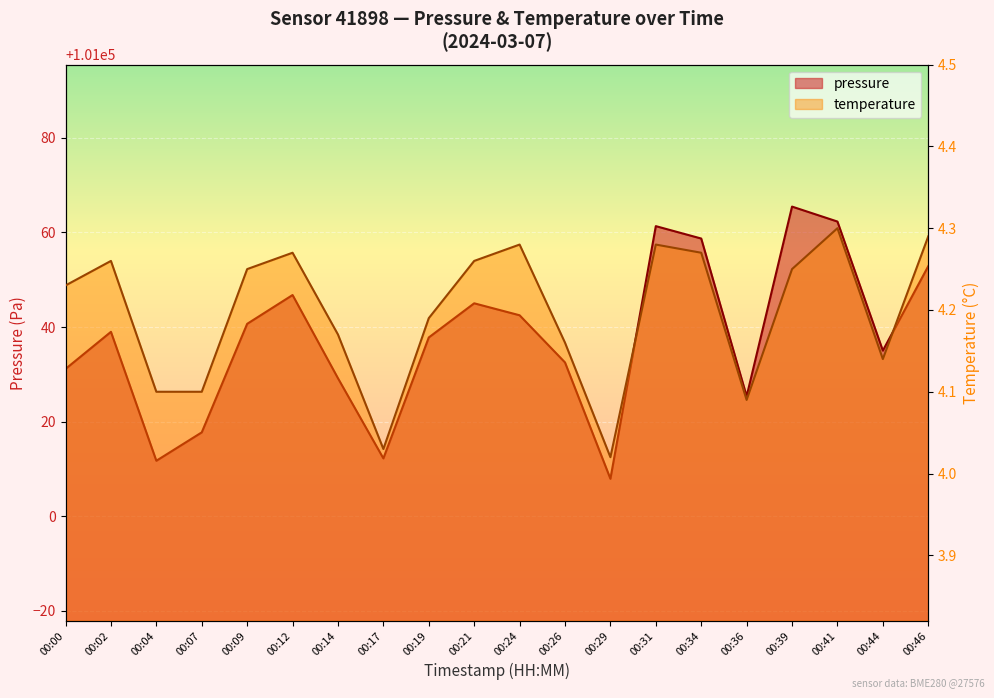

What is the value of the pressure point at the 20th from the left?

101052.9